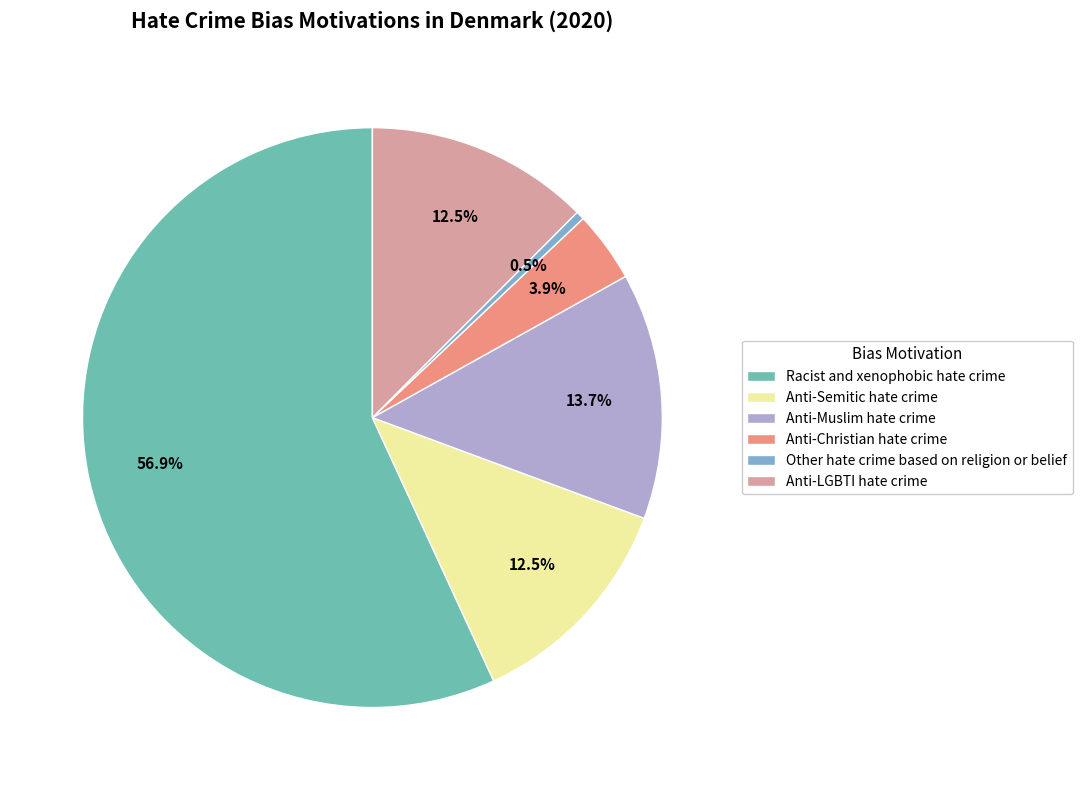

Combined, what portion of the pie is Anti-Semitic hate crime and Anti-Christian hate crime?

16.4%